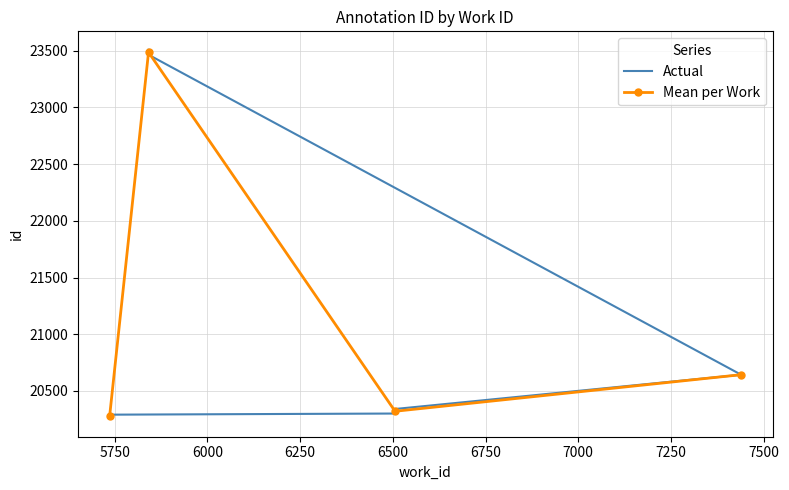

How many data points in Mean per Work are above 20642?

2